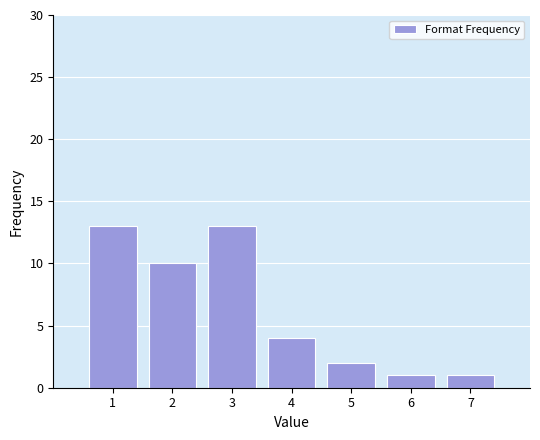

Reading left to right, extract all data points from this chart.

13	10	13	4	2	1	1